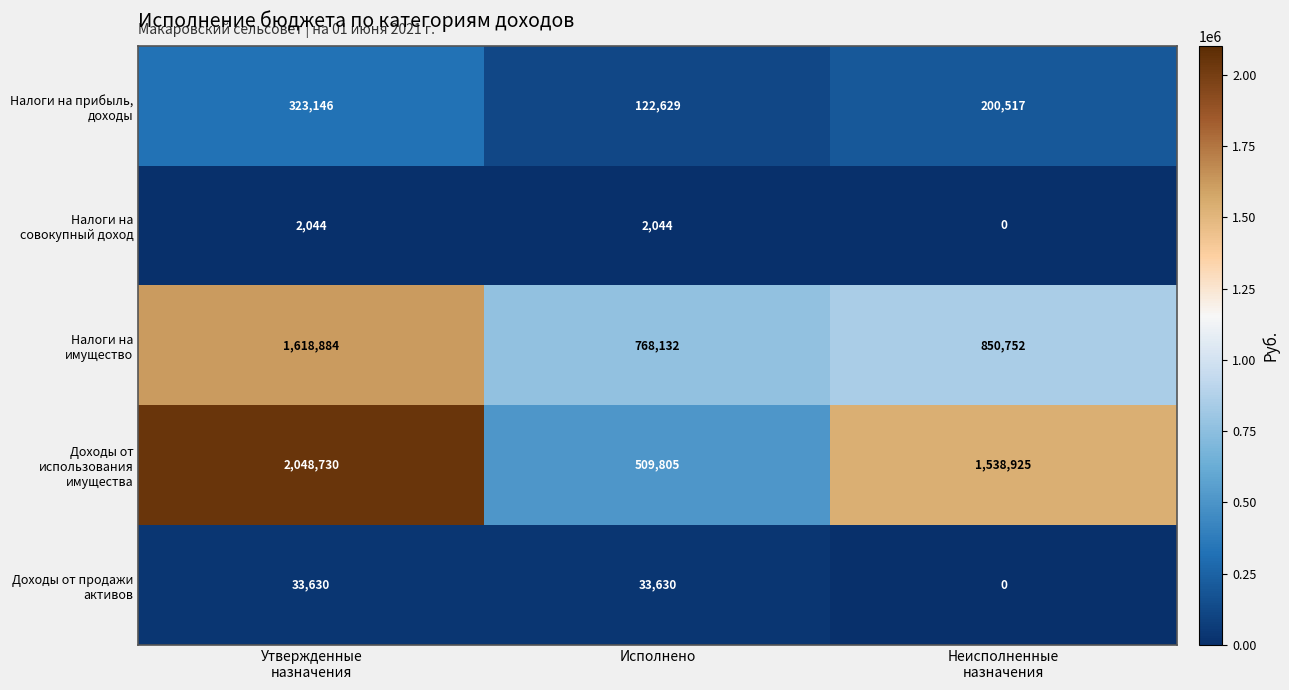

What is the greatest value displayed?

2048730